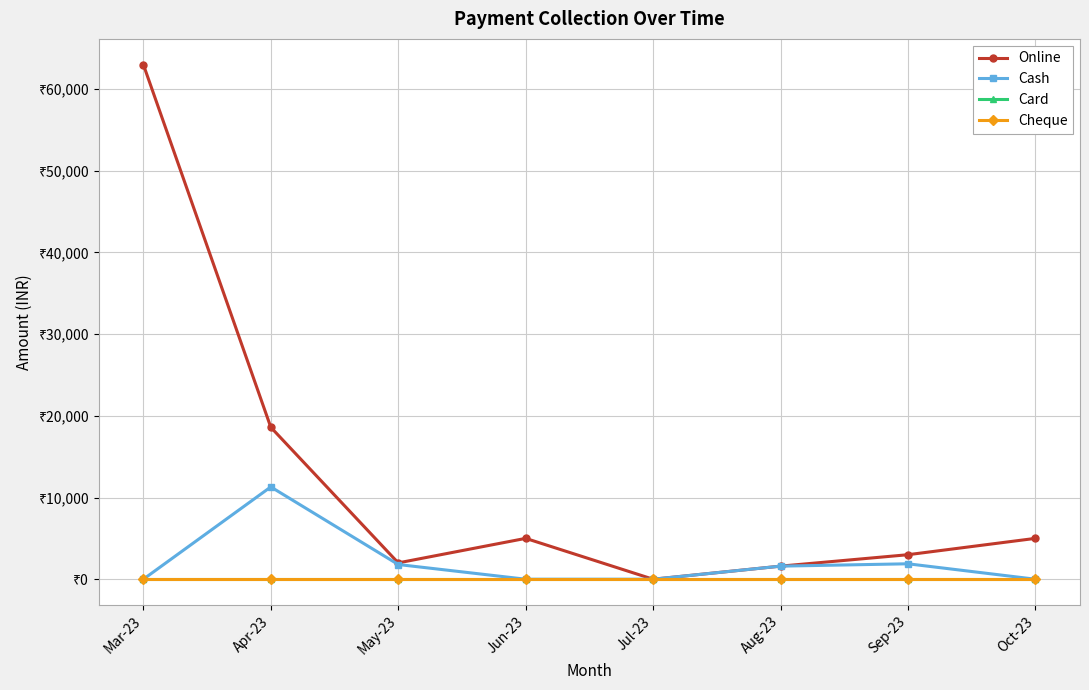

Is this an area chart (filled region under the line)?

No